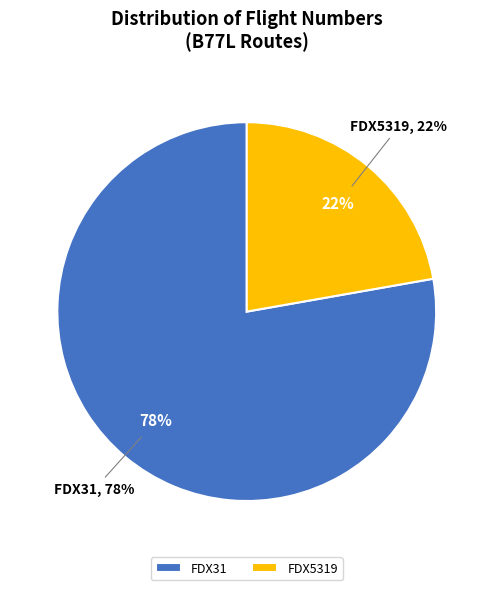

To the nearest percent, what is the difference between the largest and smallest slice percentages?

56%